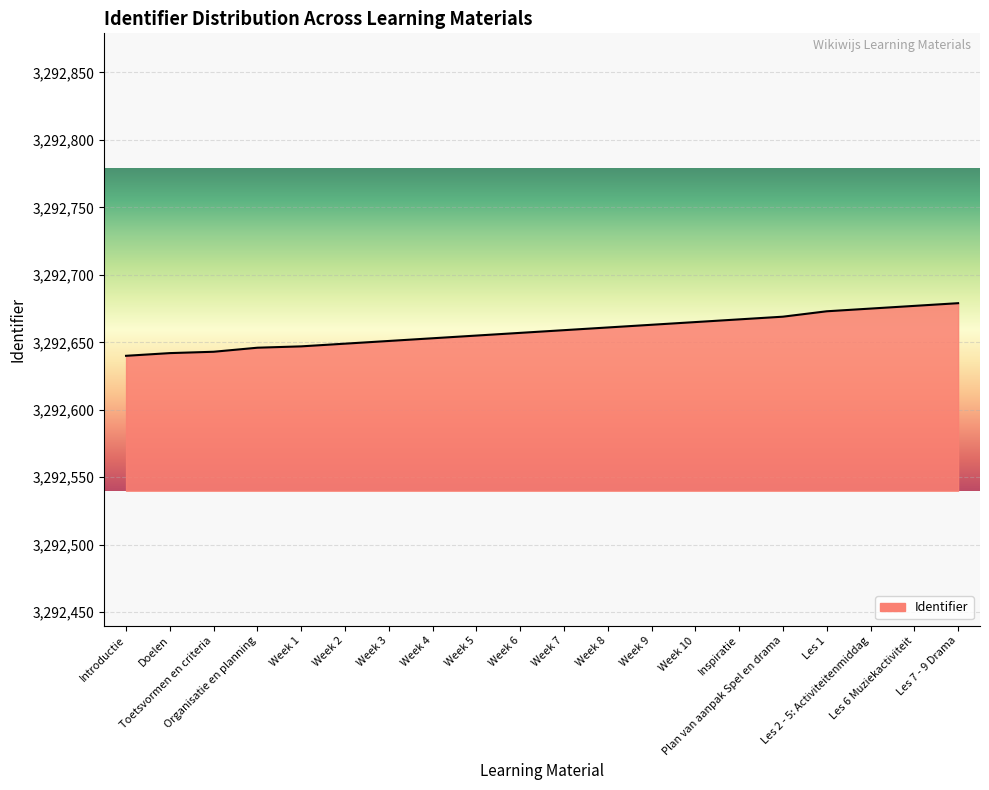

What is the difference between the maximum and minimum values?

39